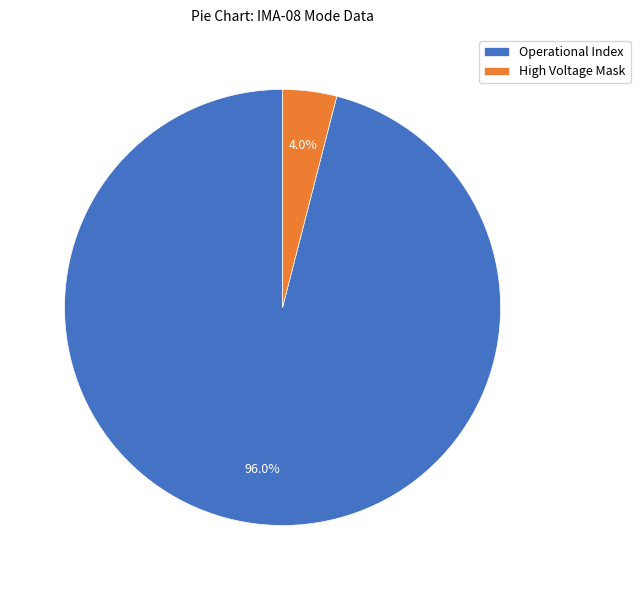

What is the largest slice in the pie chart?

Operational Index